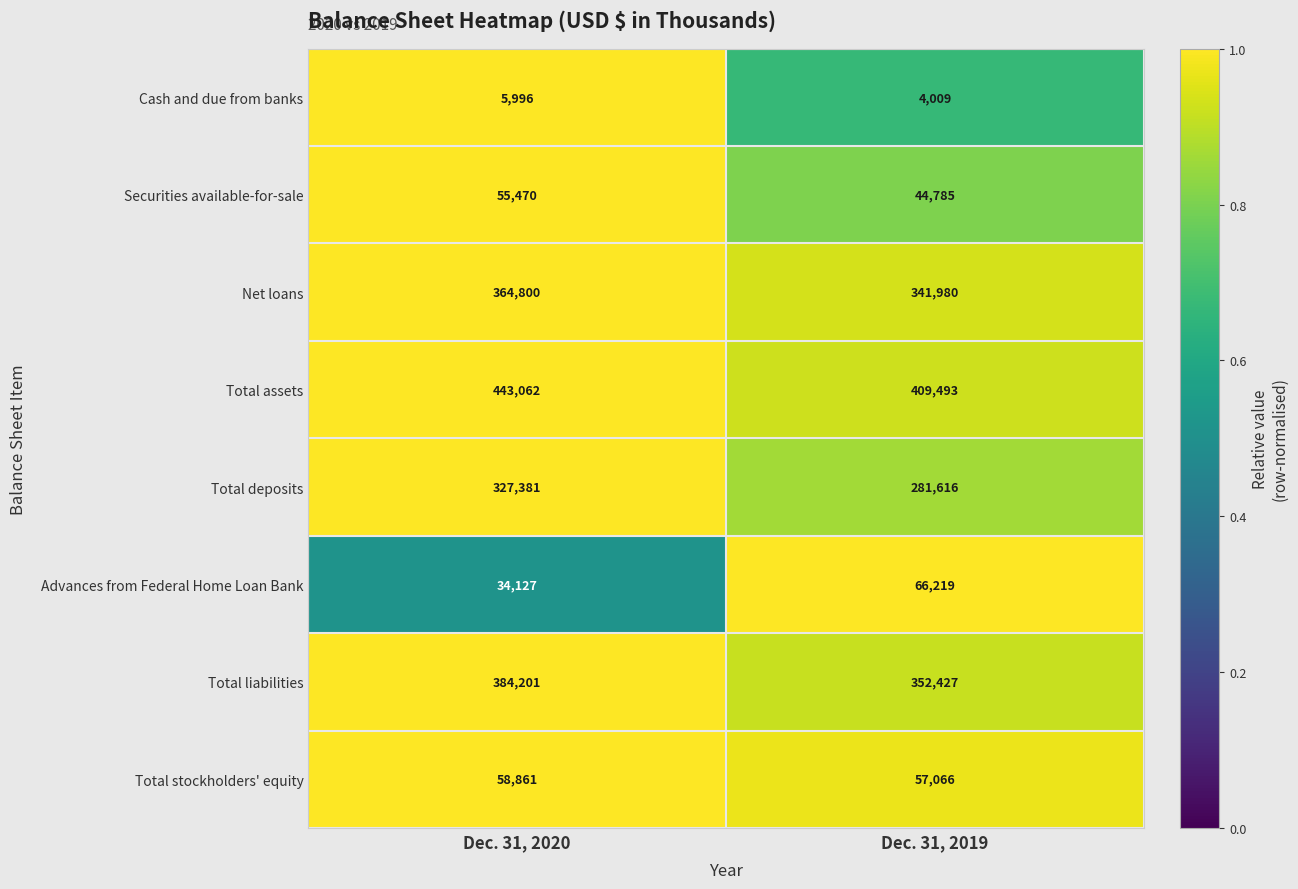

Which series has the largest total across all categories?

Total assets